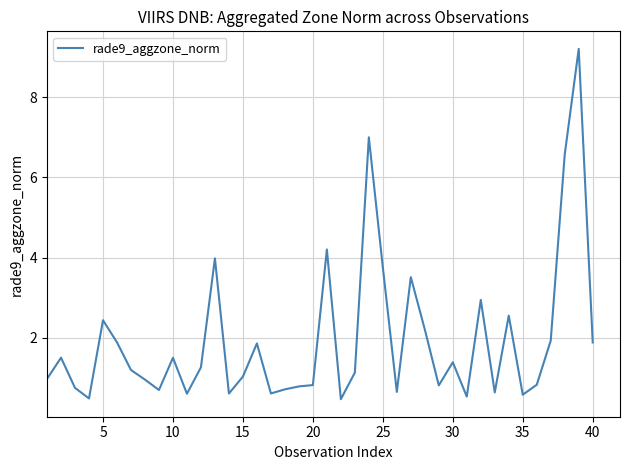

What is the smallest value displayed?

0.5